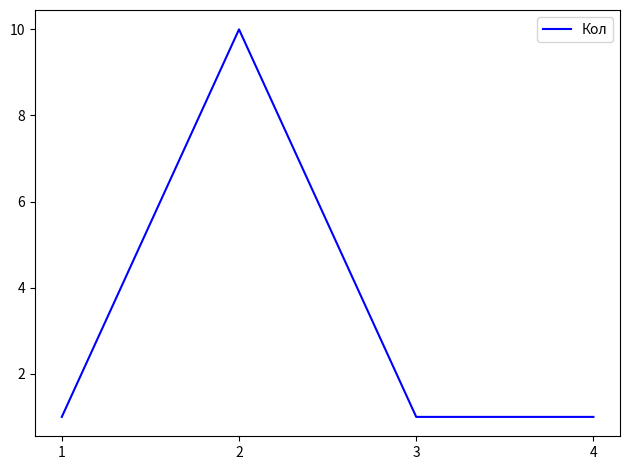

Reading right to left, what are all the values shown in this chart?

1	1	10	1